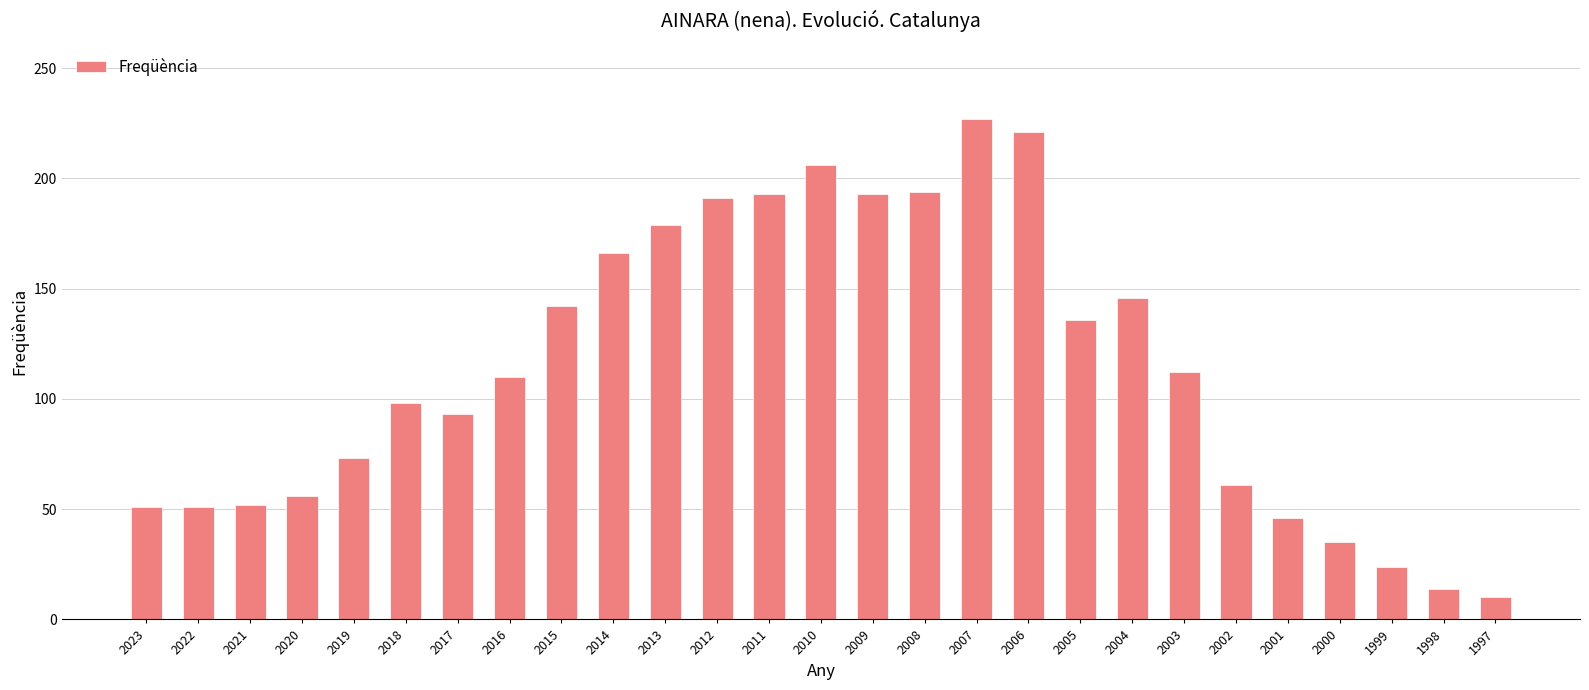

What is the minimum value shown in the chart?

10